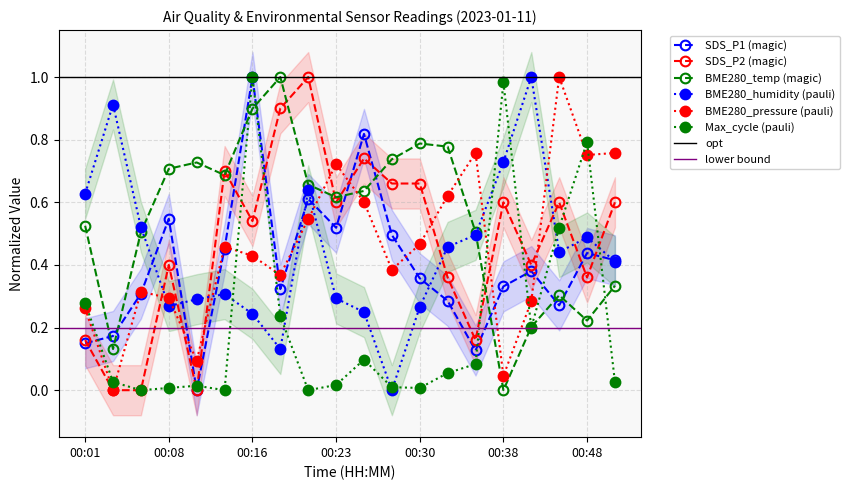

Which has a higher value, 00:01 or 00:51?

00:51